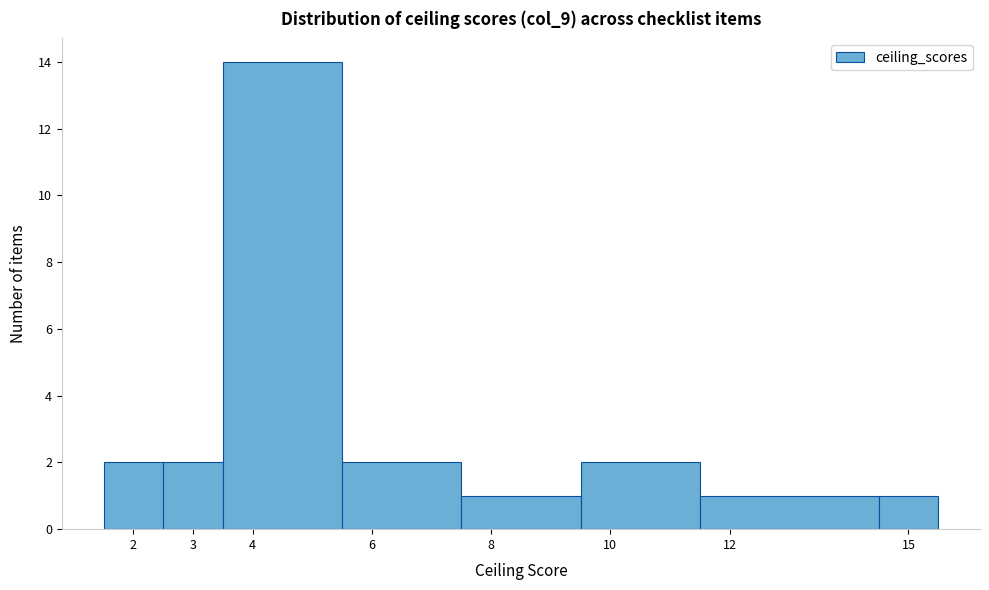

How tall is the bar that spans 9.5 to 11.5 on the x-axis? The values are not printed on the chart, so give them approximately, as read against the axis.

2